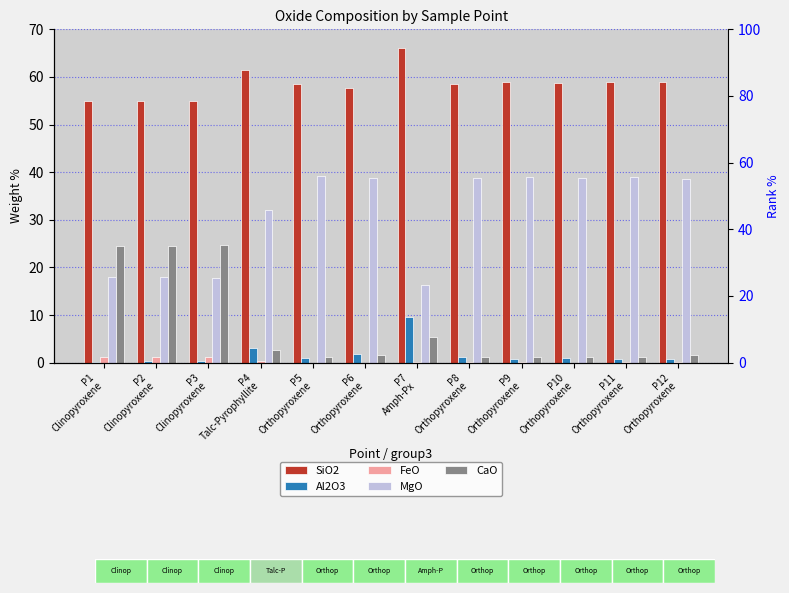

Between P6
Orthopyroxene and P11
Orthopyroxene, which series saw the biggest shift?

SiO2